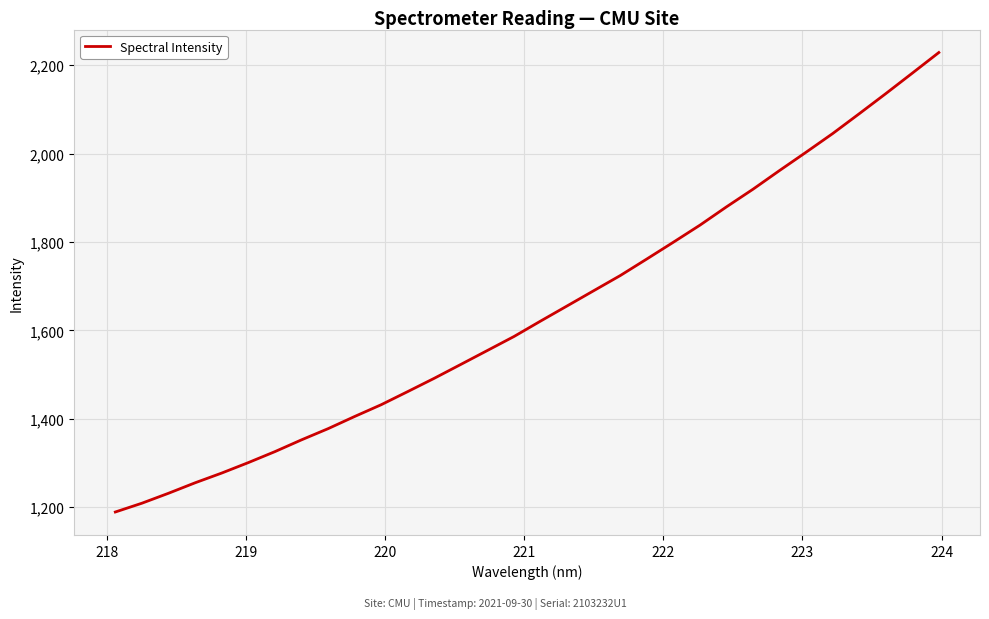

What is the difference between the maximum and minimum values?

1039.4